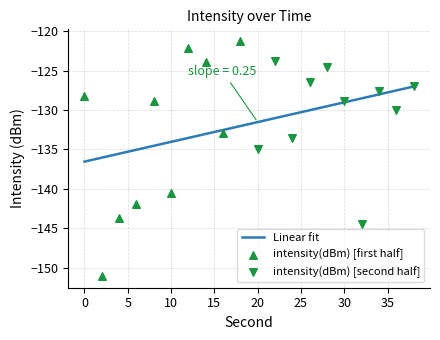

What is the change in value from 8 to 34?

+6.5